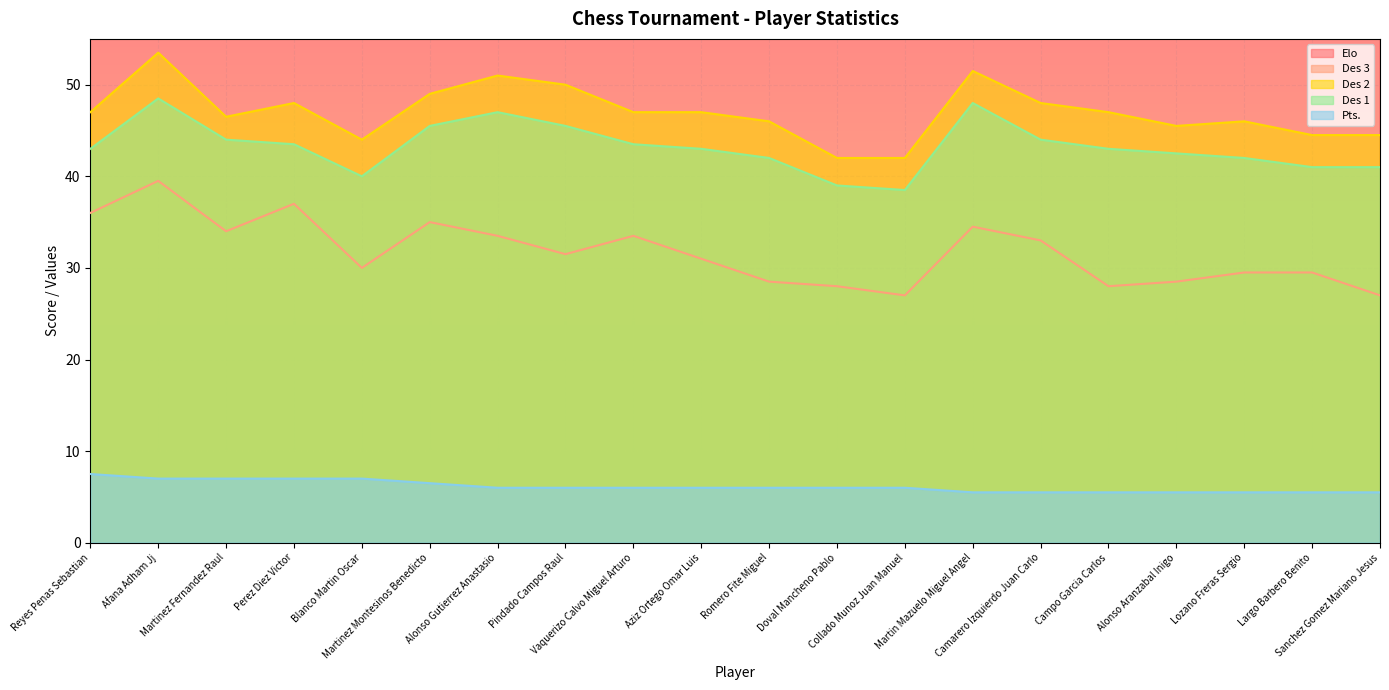

At which category does the chart reach its peak across all series?

Martinez Fernandez Raul